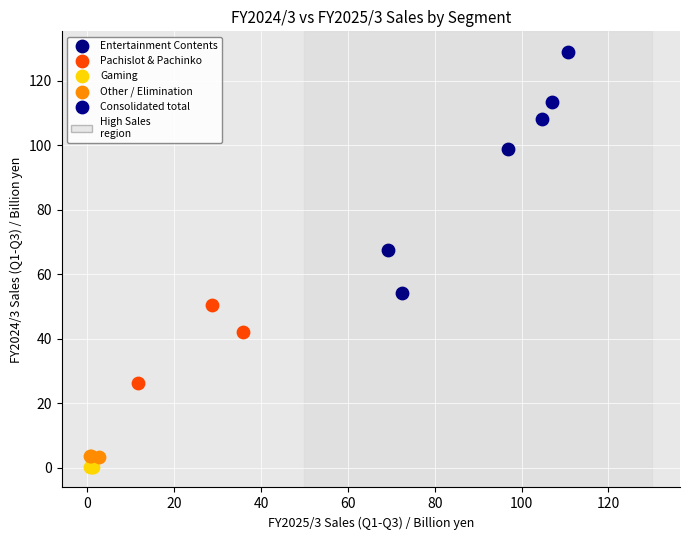

Which series reaches the maximum Y coordinate?

Consolidated total